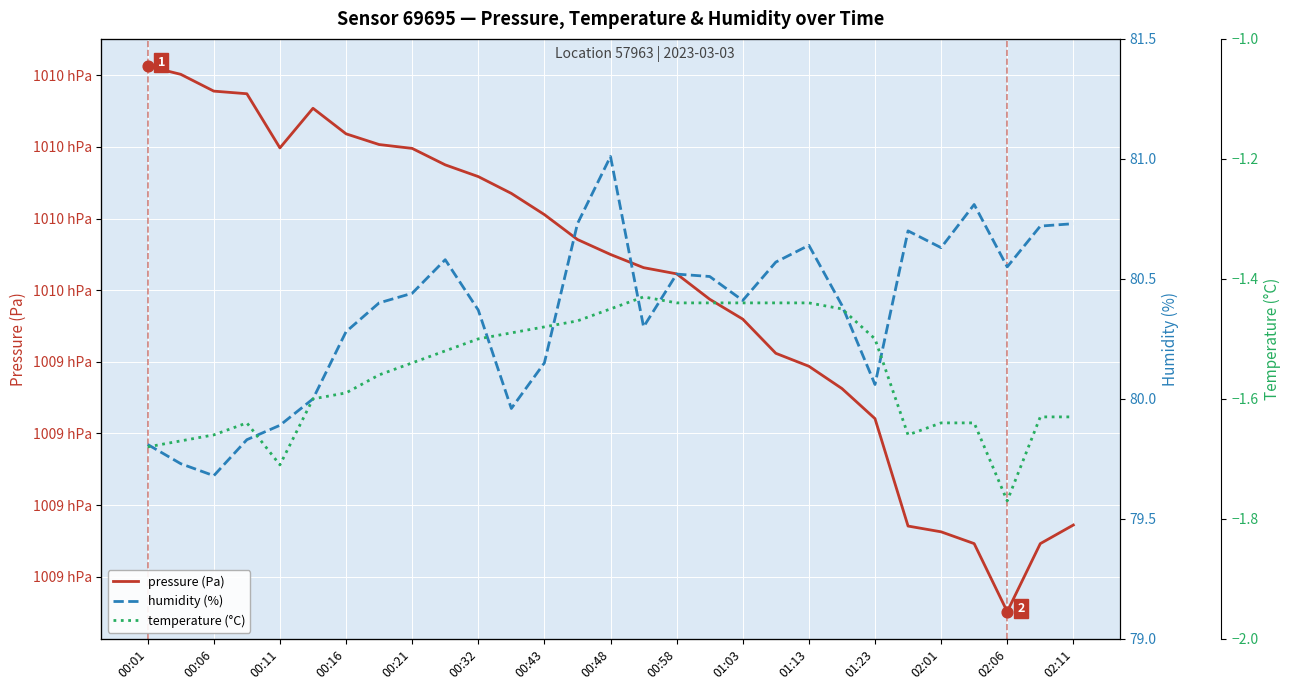

What are all the series names shown in the legend?

pressure (Pa), humidity (%), temperature (°C)